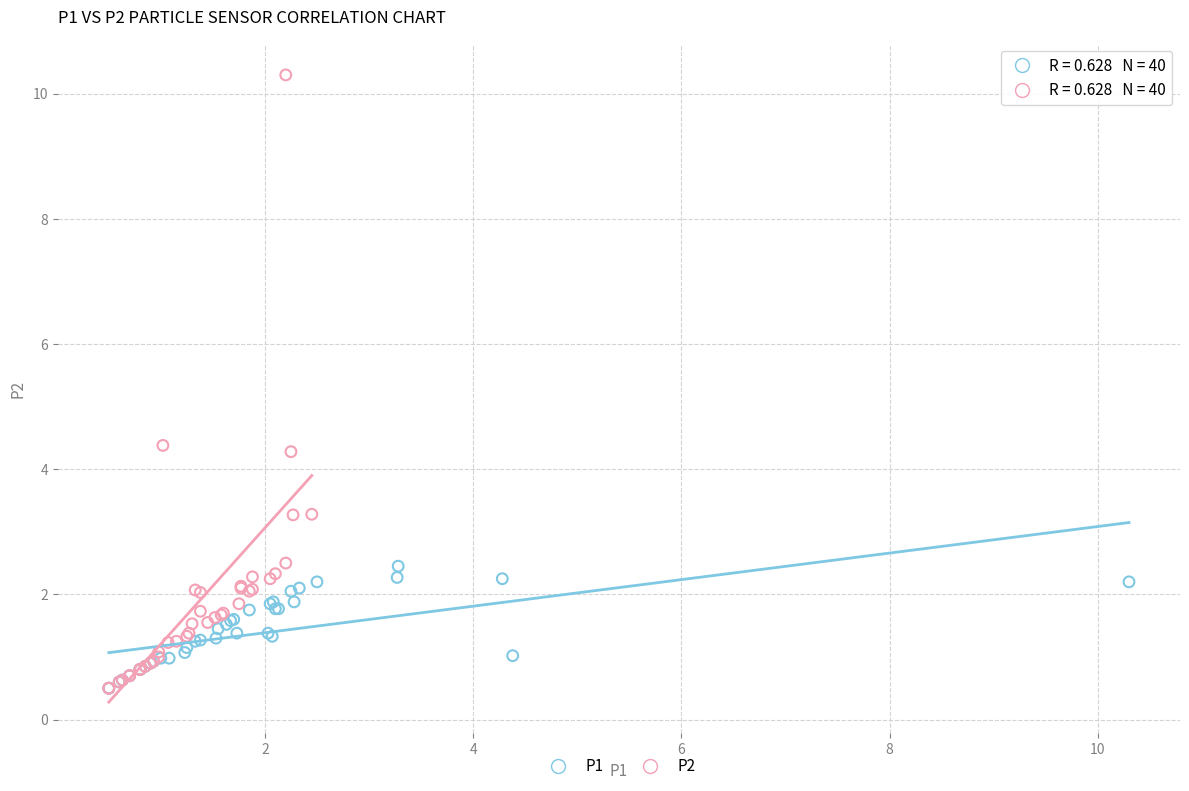

Which series reaches the maximum Y coordinate?

P2